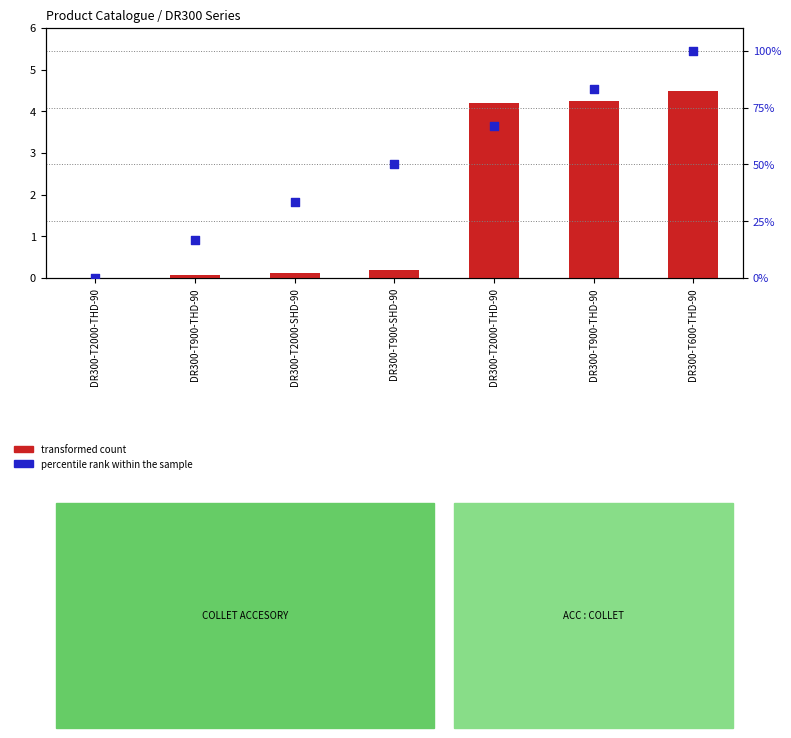

At which category is the sum across all series the highest?

DR300-T600-THD-90